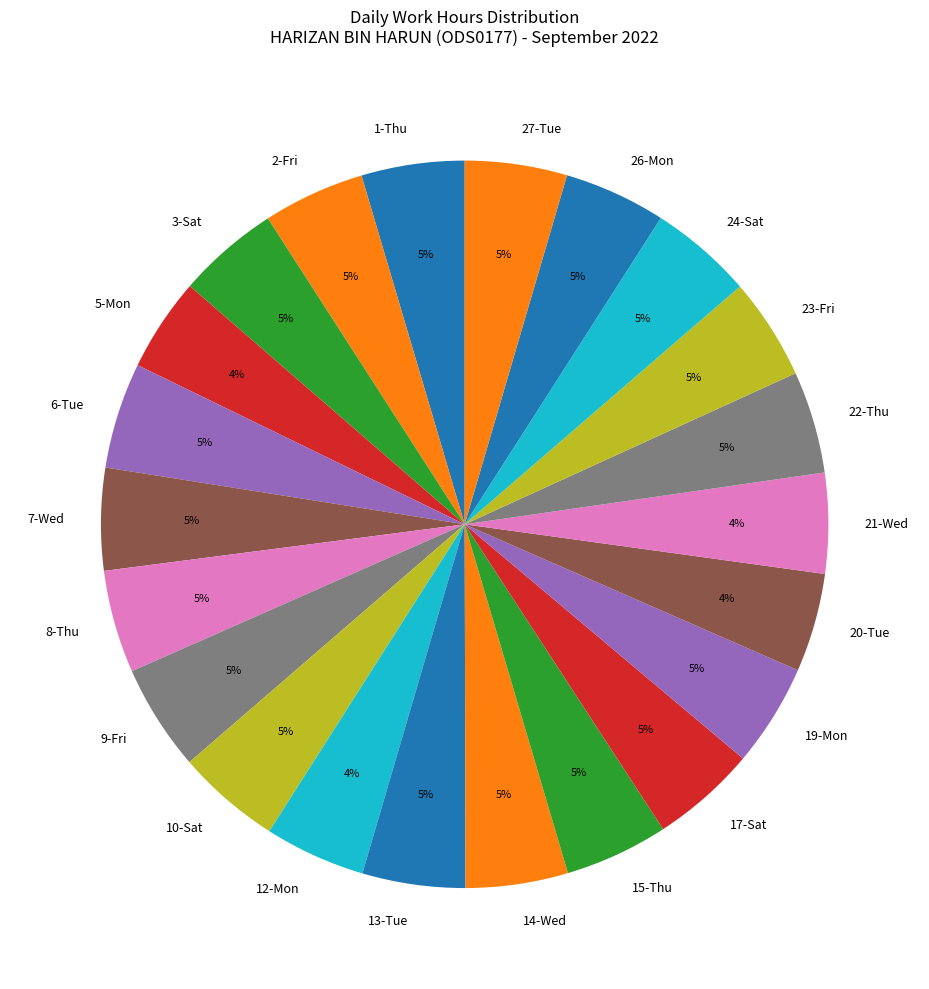

Does any single category account for the majority?

No